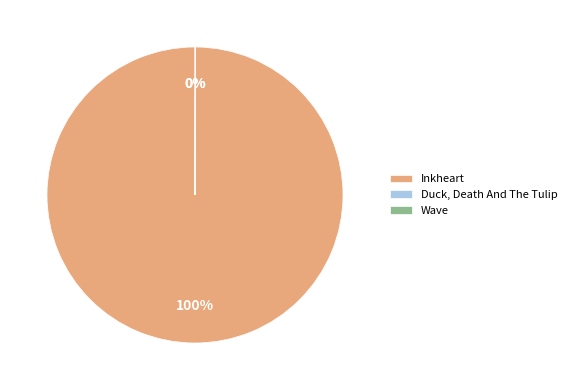

The Inkheart slice represents 89% of the pie. True or false?

False